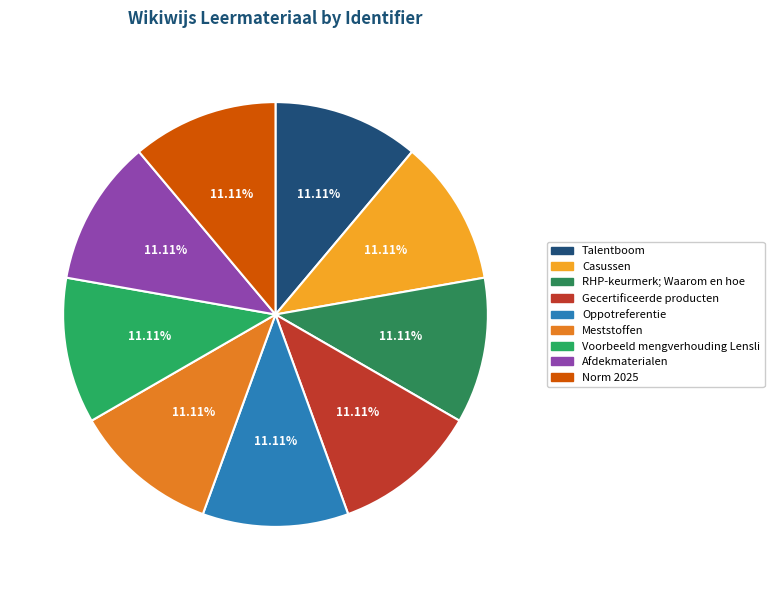

Is it true that Talentboom is 23% of the pie?

False